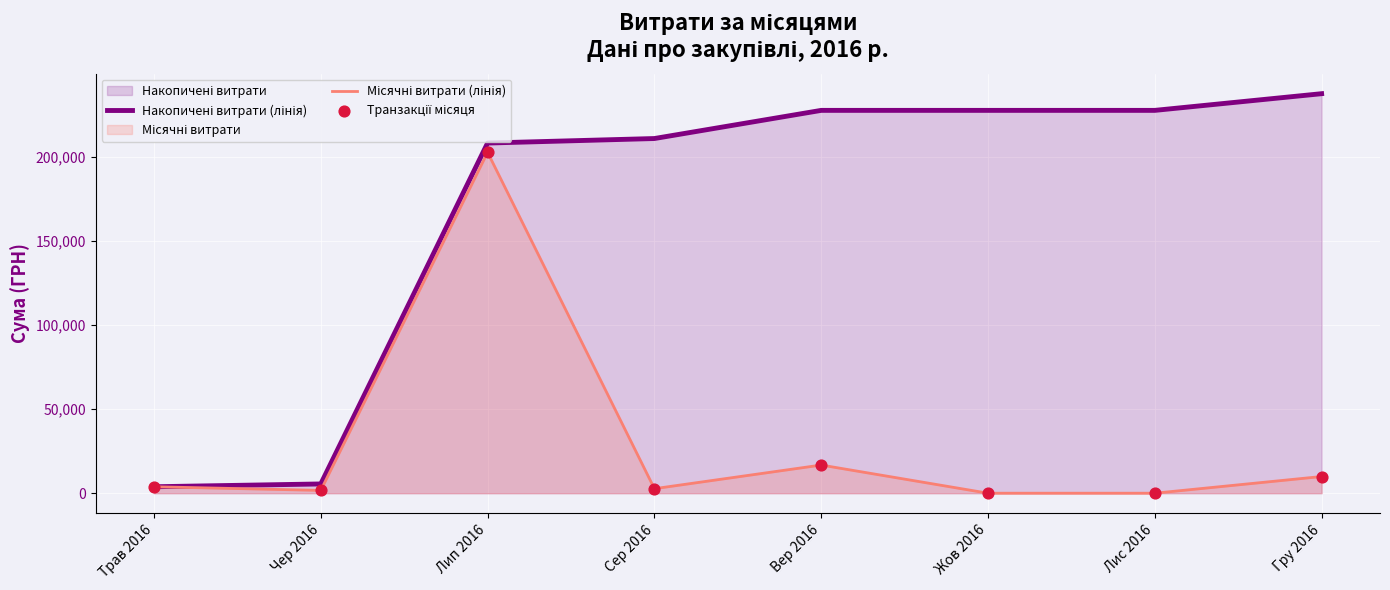

Which series has the largest total across all categories?

Накопичені витрати (лінія)